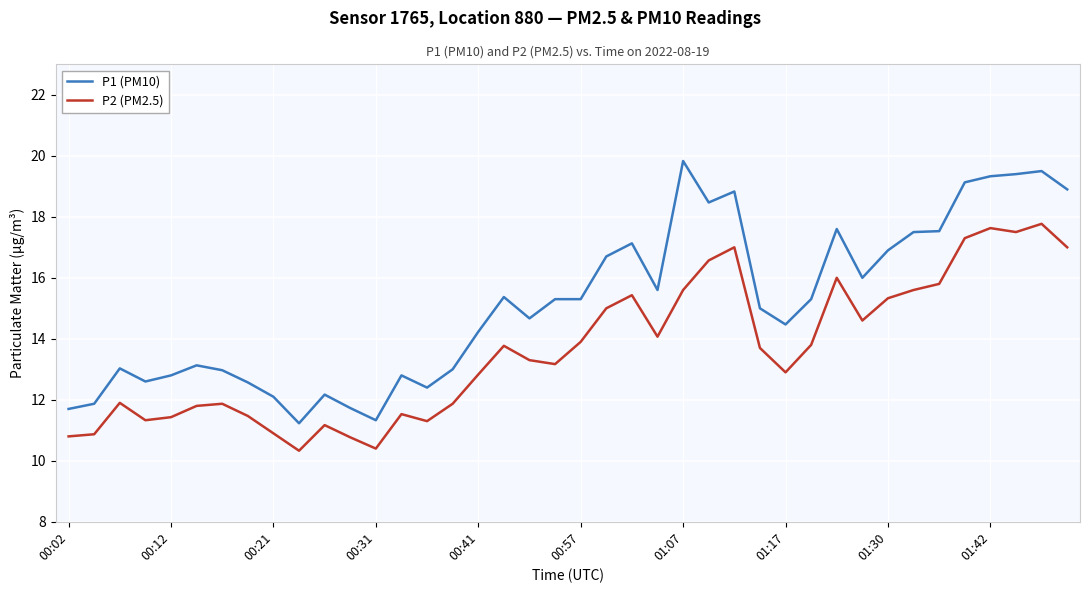

Is this an area chart (filled region under the line)?

No